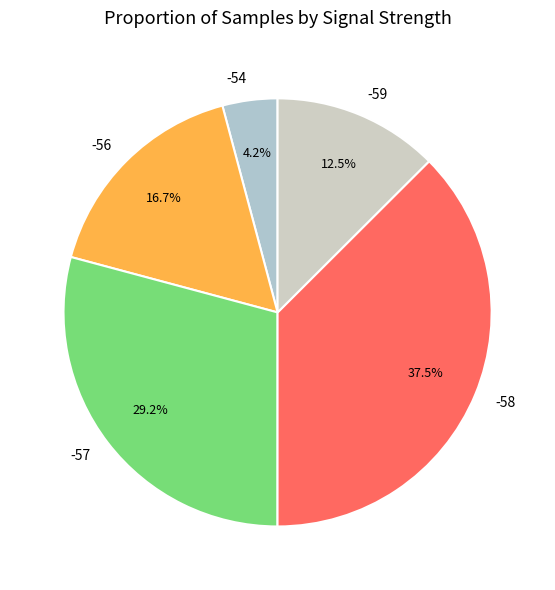

Count the number of slices in the pie.

5